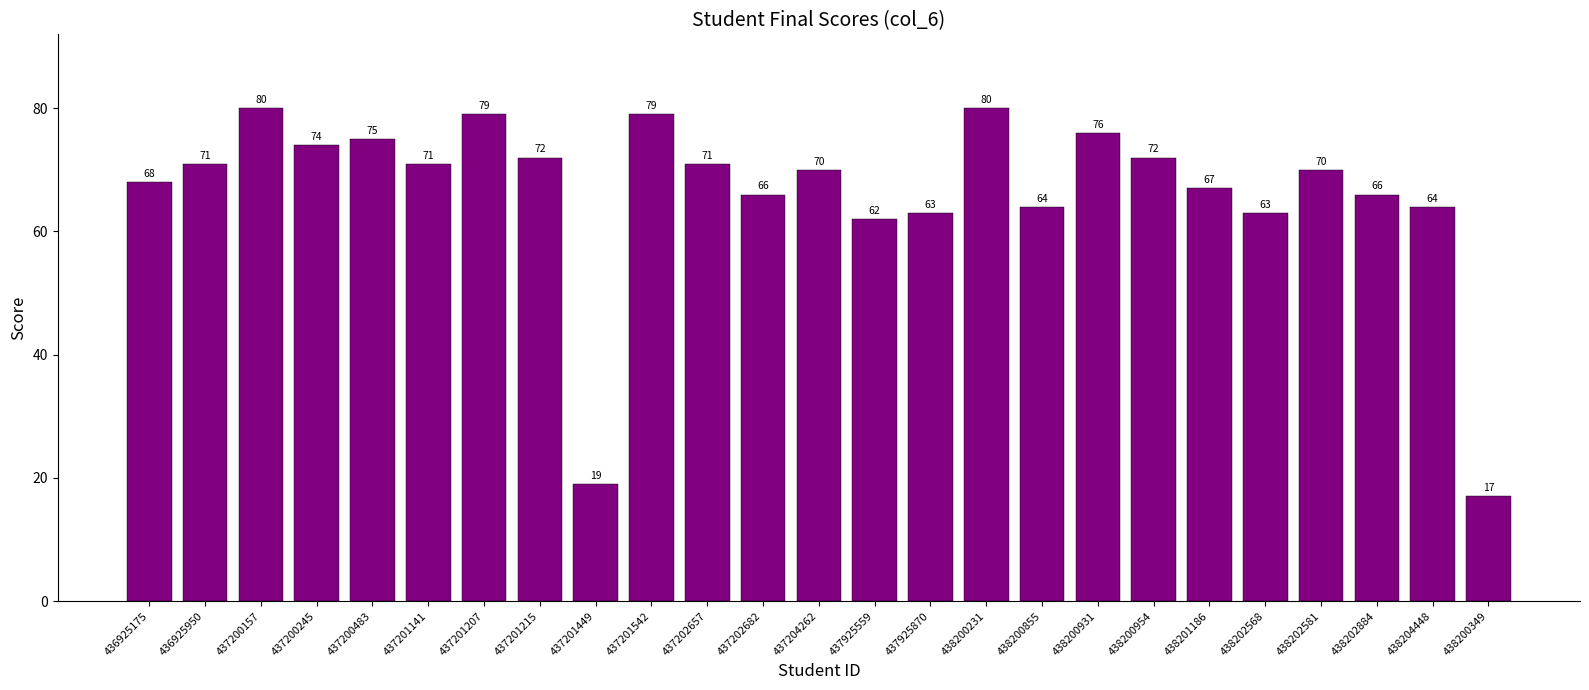

Is it true that the value at 437201207 is 136?

False